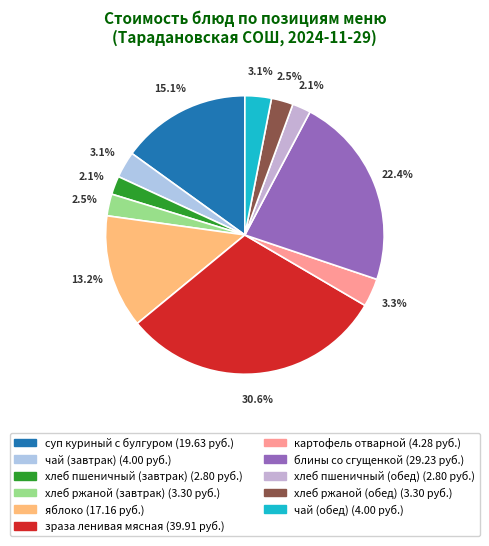

Rank the categories by value from highest to lowest.

зраза ленивая мясная, блины со сгущенкой, суп куриный с булгуром, яблоко, картофель отварной, чай (завтрак), чай (обед), хлеб ржаной (завтрак), хлеб ржаной (обед), хлеб пшеничный (завтрак), хлеб пшеничный (обед)